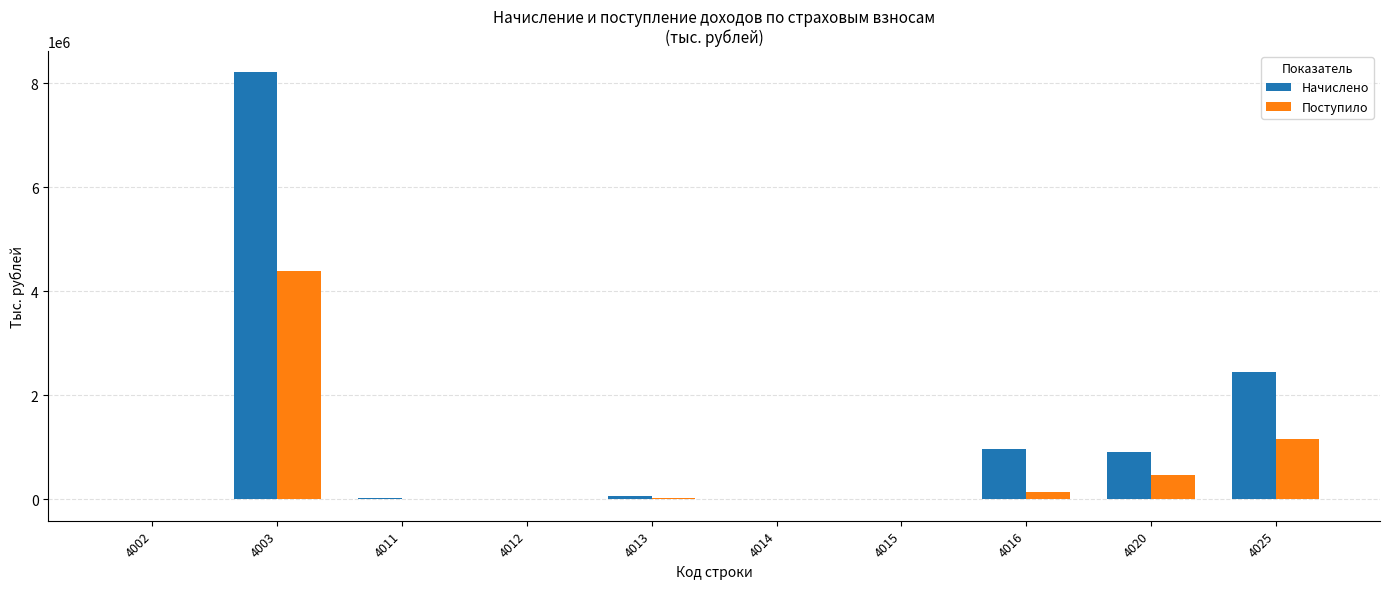

At which category is the sum across all series the highest?

4003